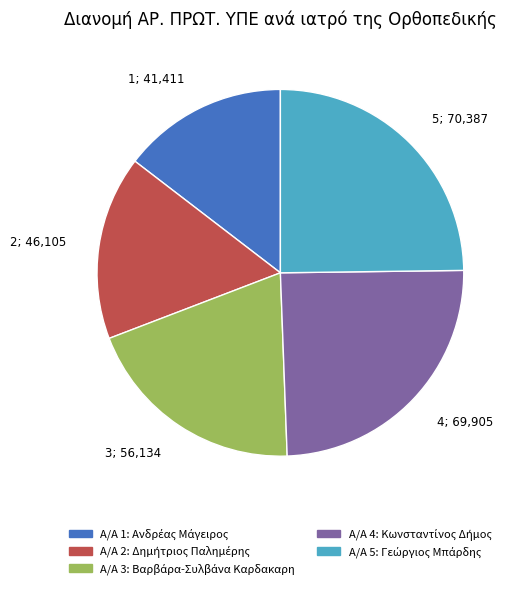

How many slices are in this pie chart?

5